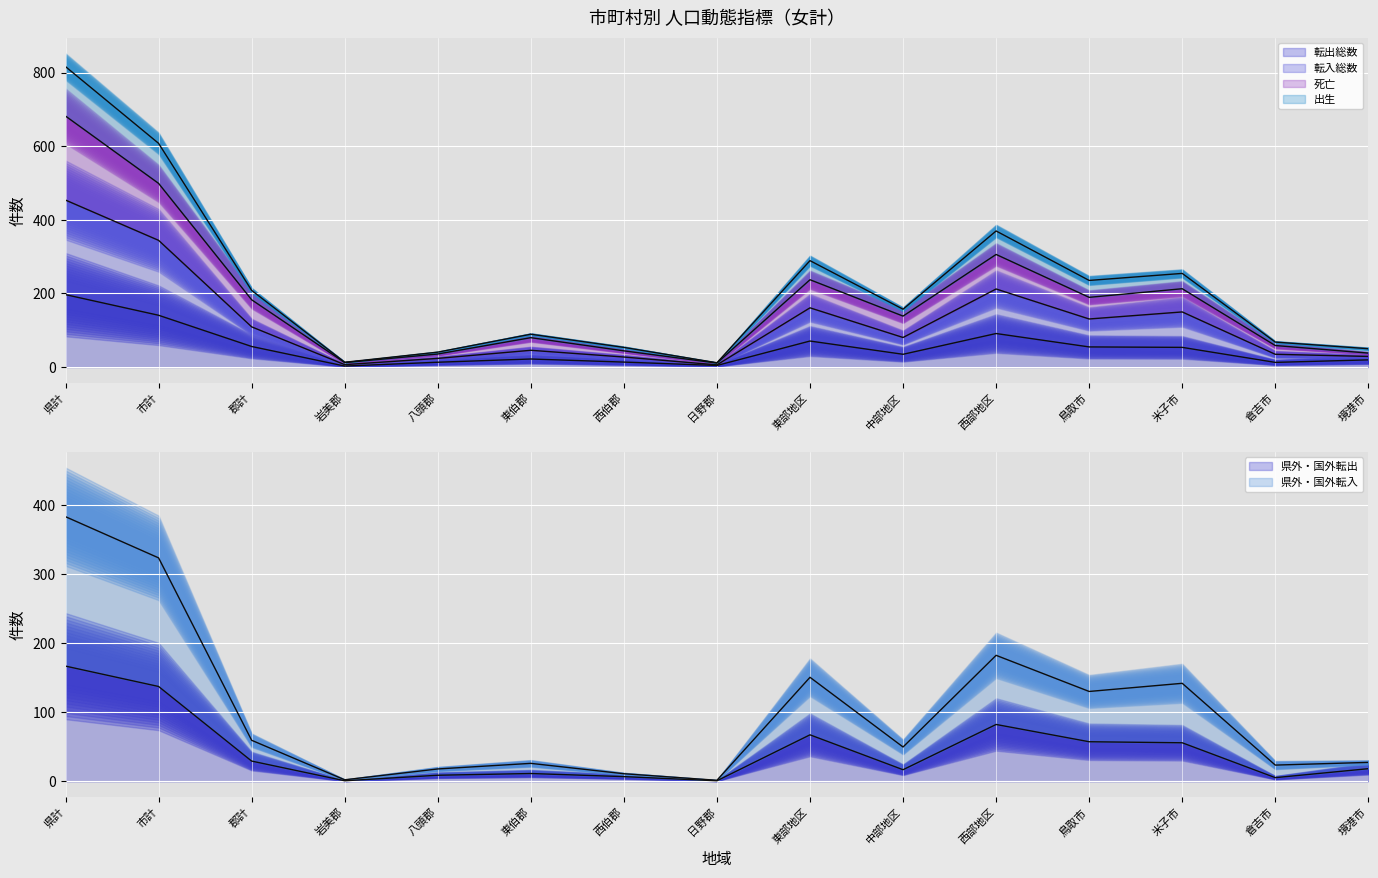

What are all the series names shown in the legend?

転出総数, 転入総数, 死亡, 出生, 県外・国外転出, 県外・国外転入